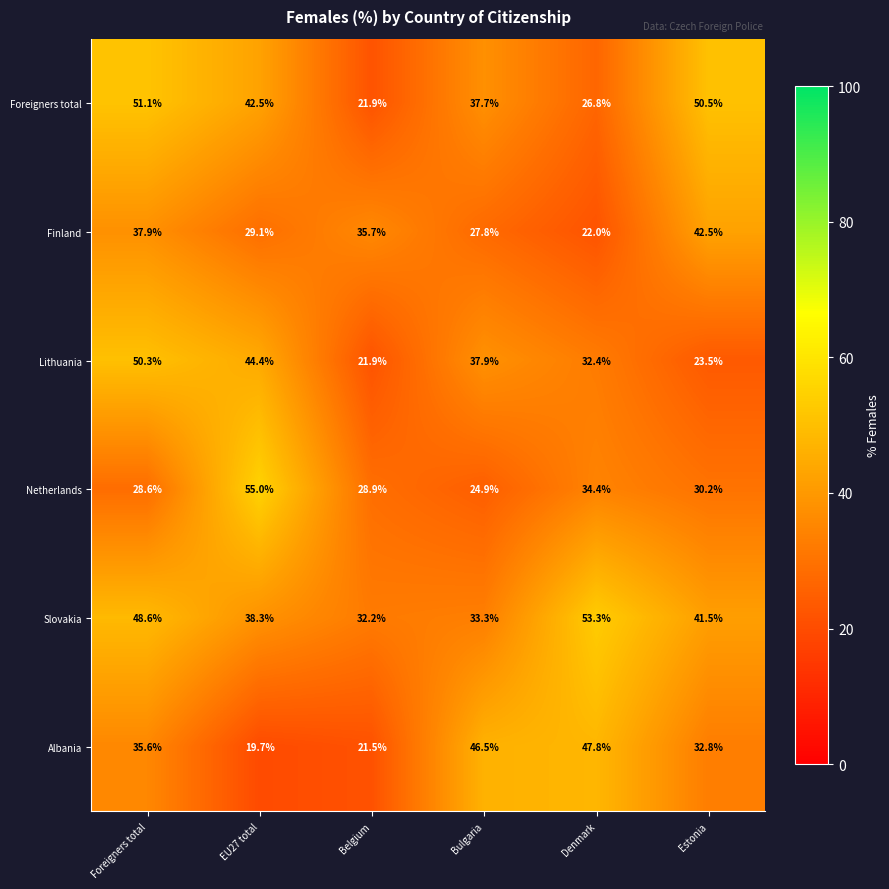

What is the difference between the highest and lowest values at Estonia?

27.0